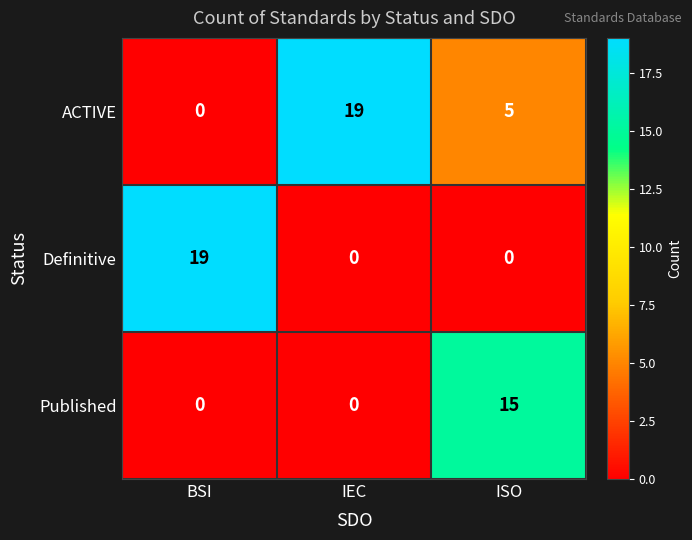

Reading right to left, list all the values displayed in this chart.

ACTIVE: 5	19	0
Definitive: 0	0	19
Published: 15	0	0